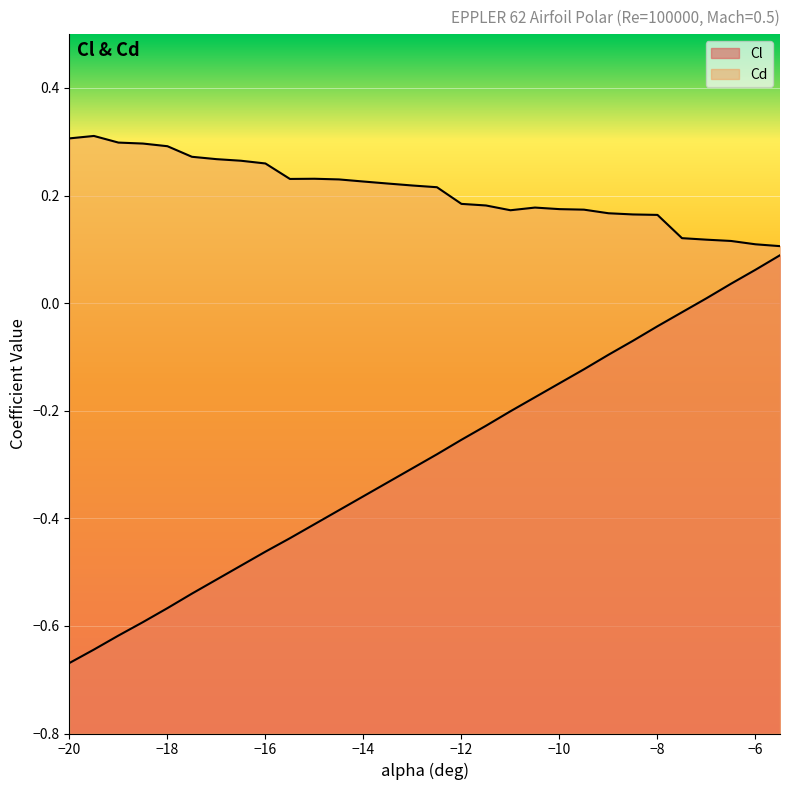

Between −20 and −8, which series saw the biggest shift?

Cl